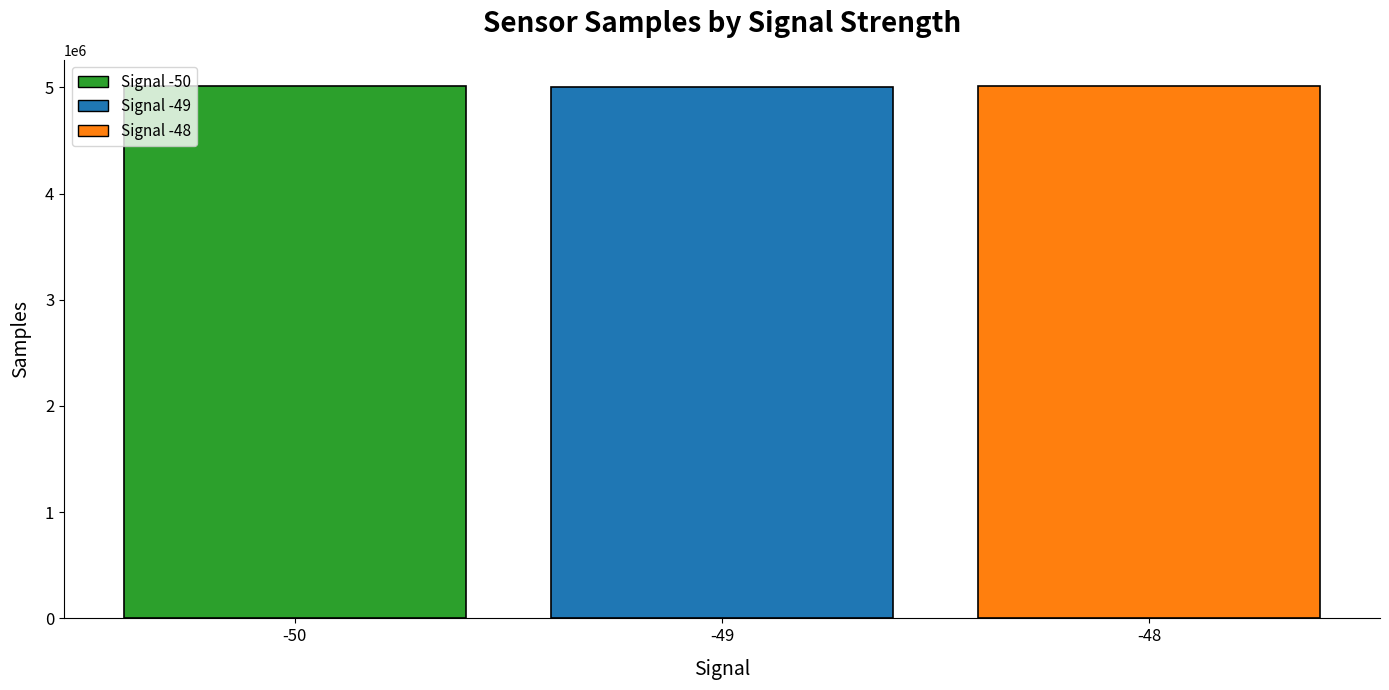

How many series are shown in this chart?

1